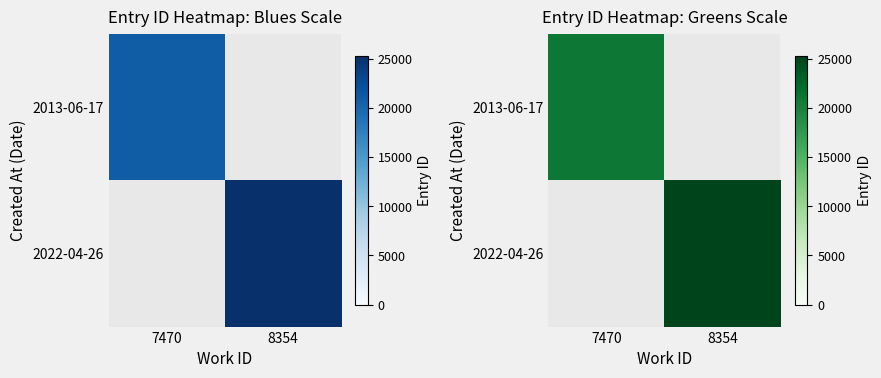

At which category does the chart reach its minimum across all series?

7470